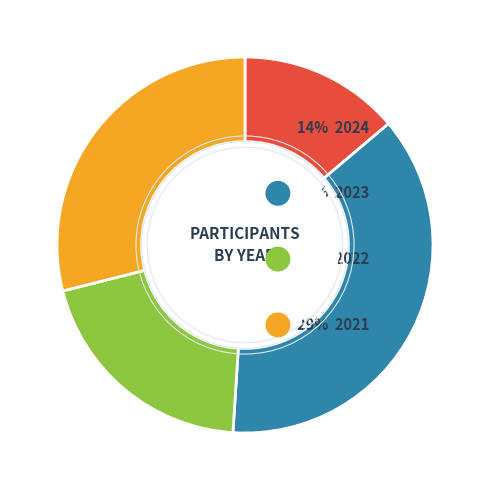

Is there any slice that represents more than half of the pie?

No